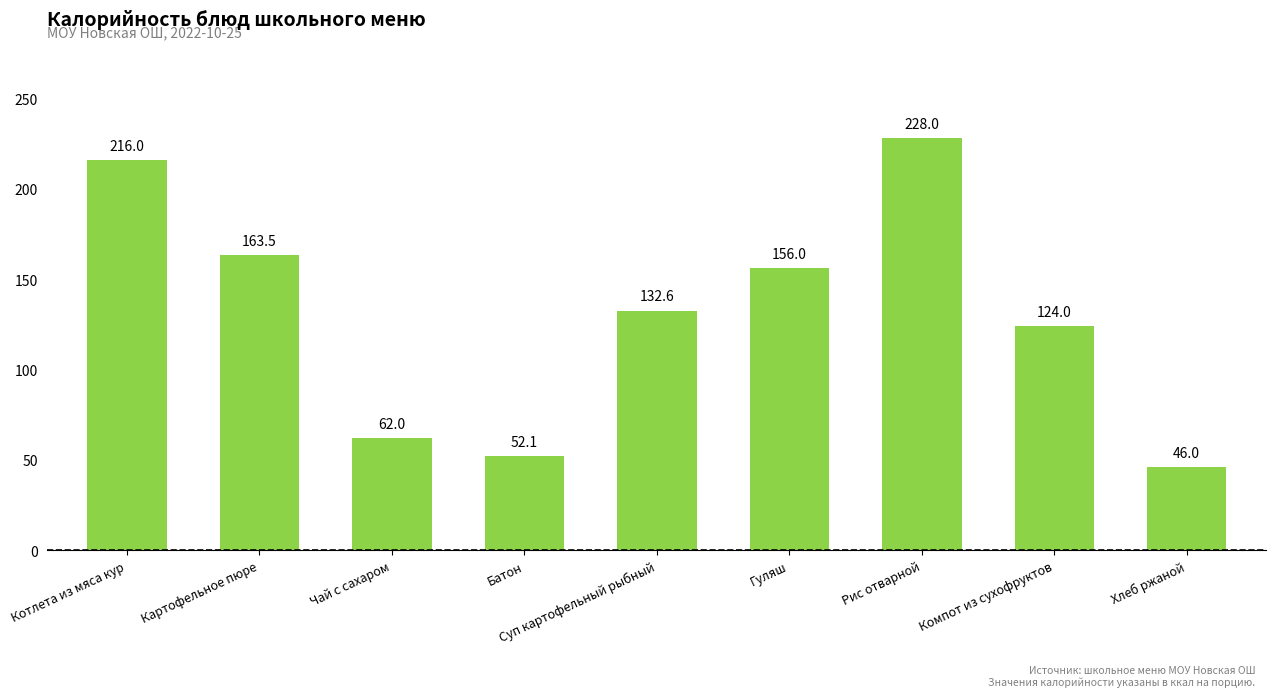

Reading left to right, transcribe all the data shown in this chart.

216.0	163.5	62.0	52.1	132.6	156.0	228.0	124.0	46.0